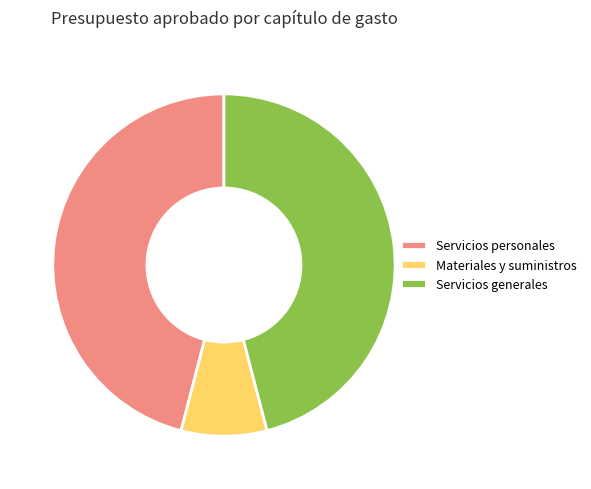

Count the number of slices in the pie.

3